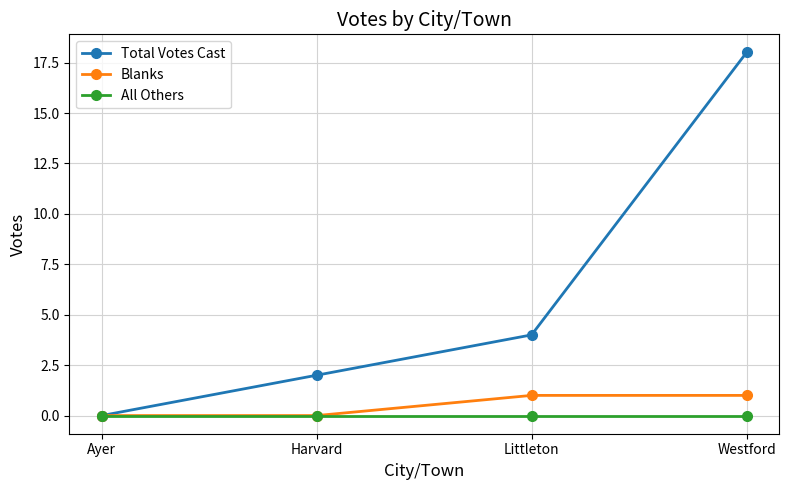

At how many categories does at least one series exceed 12?

1